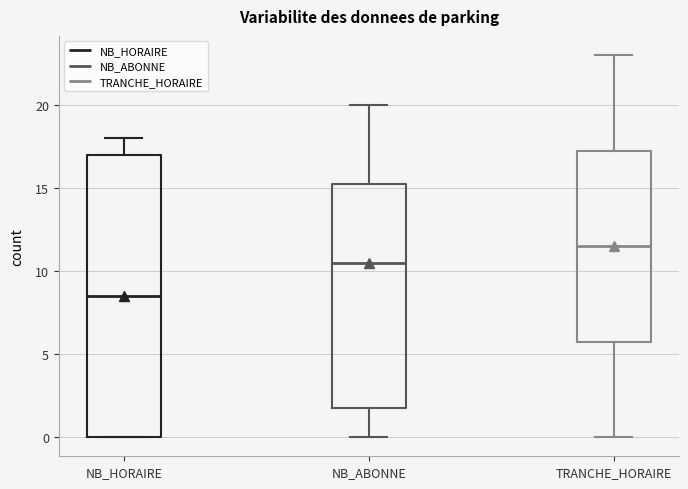

Reading left to right, transcribe this box plot: for each box, give where its median line is, the range the box spans, and where its two whiskers end, as read against the y-axis. The values are not printed on the chart, so give them approximately, as read against the axis.

NB_HORAIRE: median 8.5, box 0.0 to 17.0, whiskers 0.0 to 18.0
NB_ABONNE: median 10.5, box 2.0 to 15.5, whiskers 0.0 to 20.0
TRANCHE_HORAIRE: median 11.5, box 6.0 to 17.5, whiskers 0.0 to 23.0